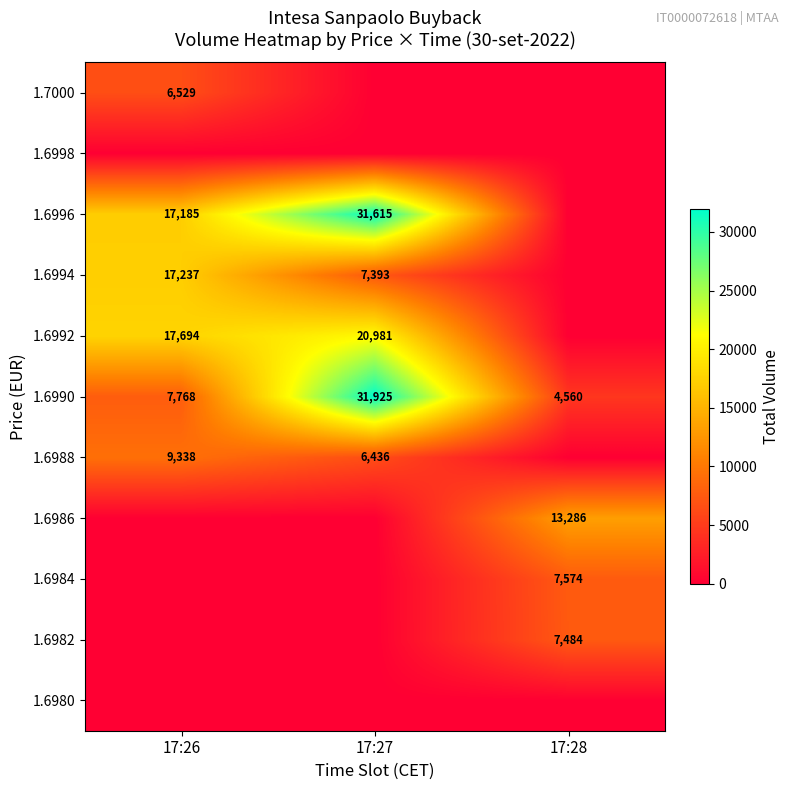

Is it true that 1.7000 equals 6529 at 17:26?

True